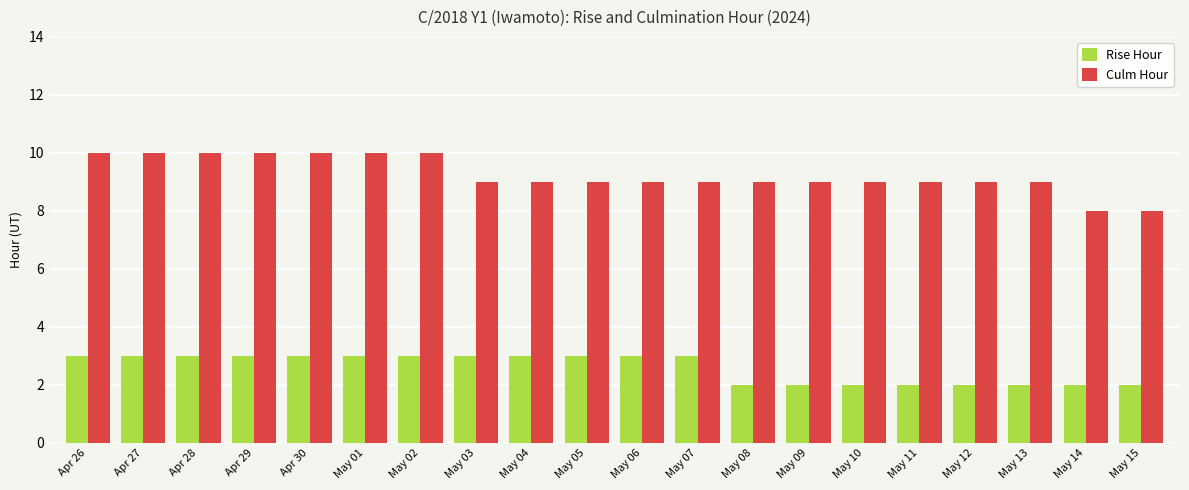

What are all the series names shown in the legend?

Rise Hour, Culm Hour